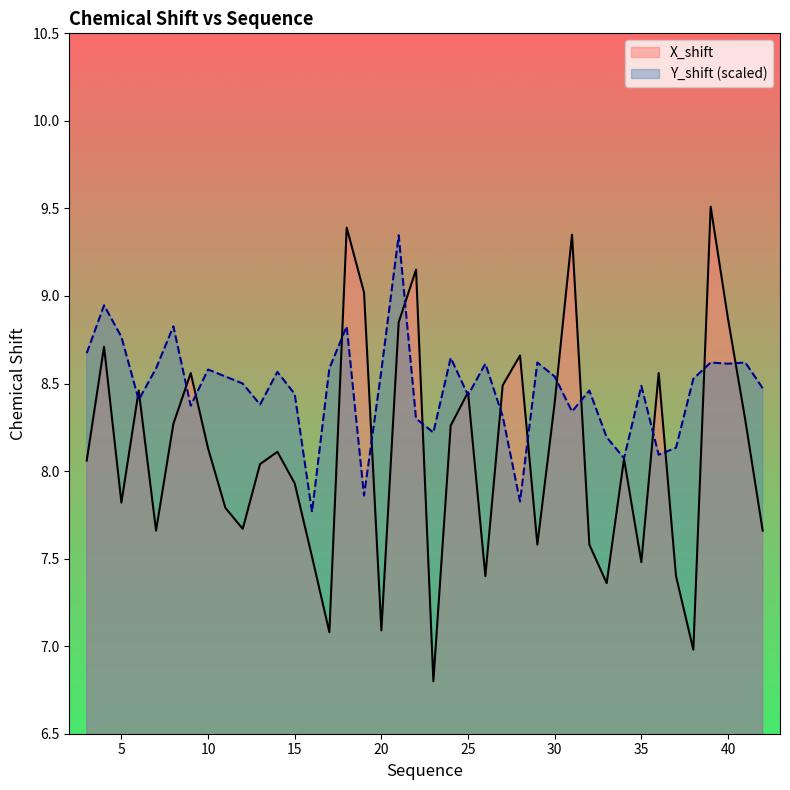

Which series changed the most between 16 and 32?

Y_shift